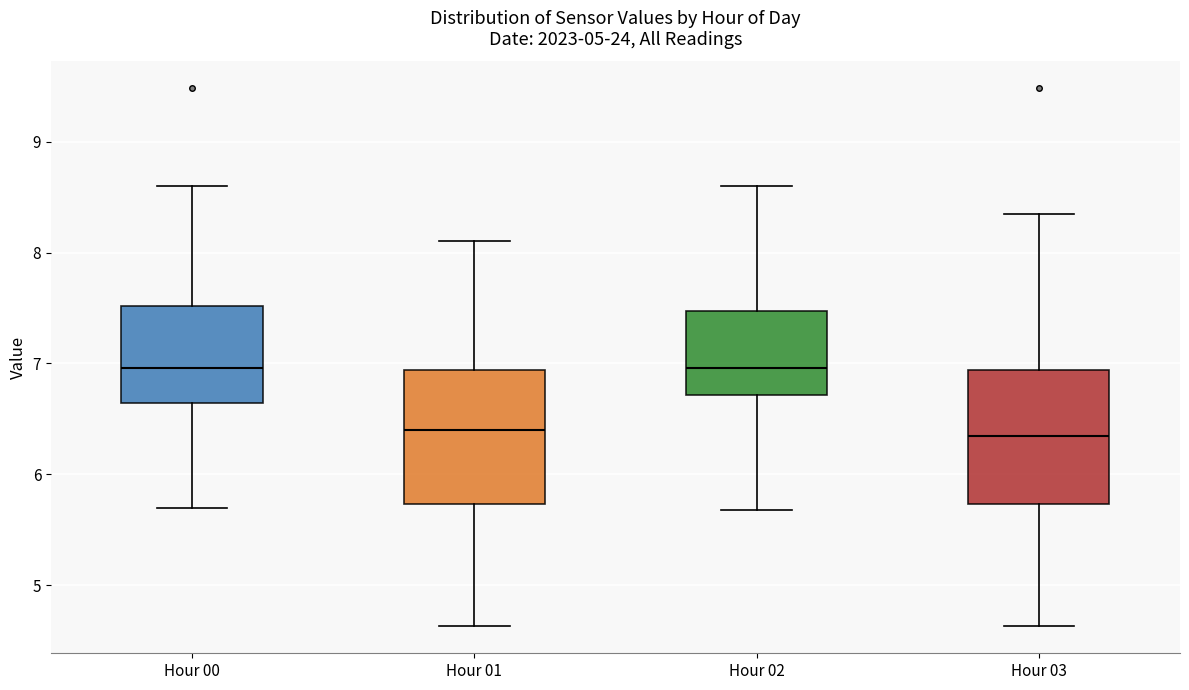

Reading left to right, read every box against the y-axis: the position of its median line, the range the box covers, and the ends of its whiskers. The values are not printed on the chart, so give them approximately, as read against the axis.

Hour 00: median 7.0, box 6.6 to 7.5, whiskers 5.7 to 8.6
Hour 01: median 6.4, box 5.7 to 6.9, whiskers 4.6 to 8.1
Hour 02: median 7.0, box 6.7 to 7.5, whiskers 5.7 to 8.6
Hour 03: median 6.4, box 5.7 to 6.9, whiskers 4.6 to 8.4